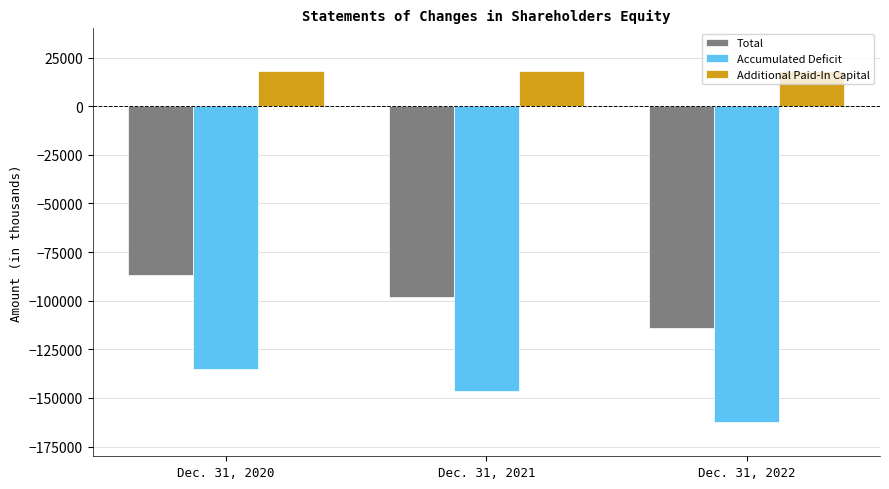

What is the average value of the Accumulated Deficit series?

-147978